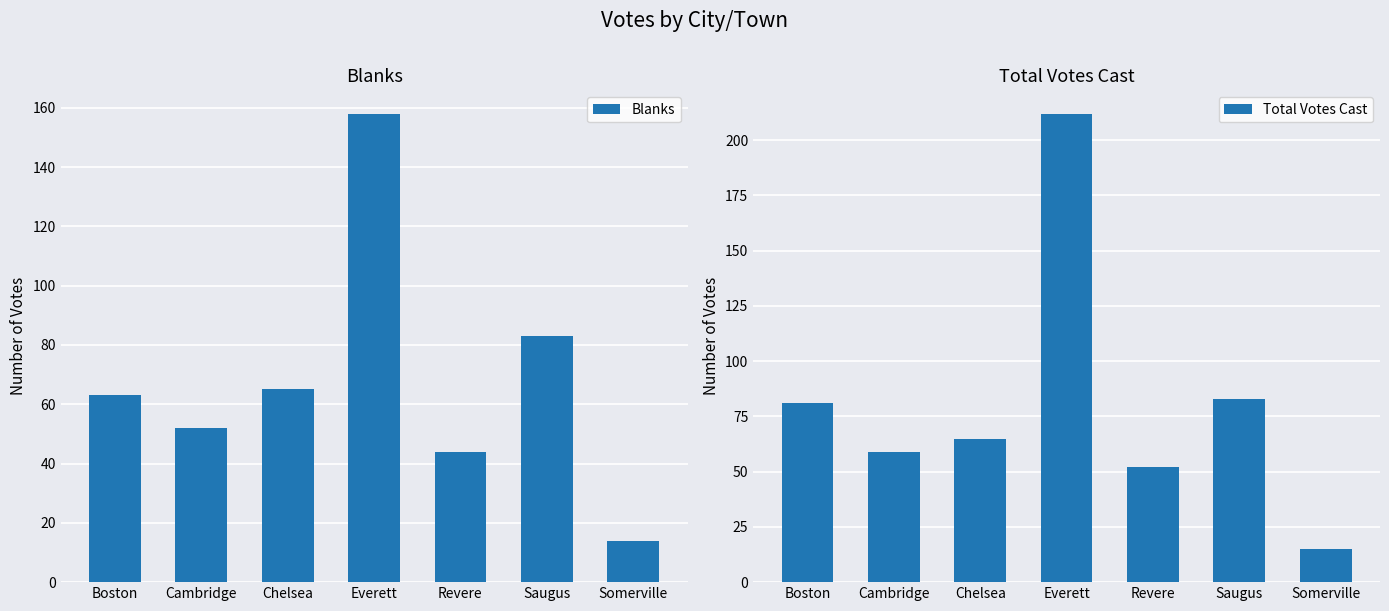

Does the chart contain any negative values?

No